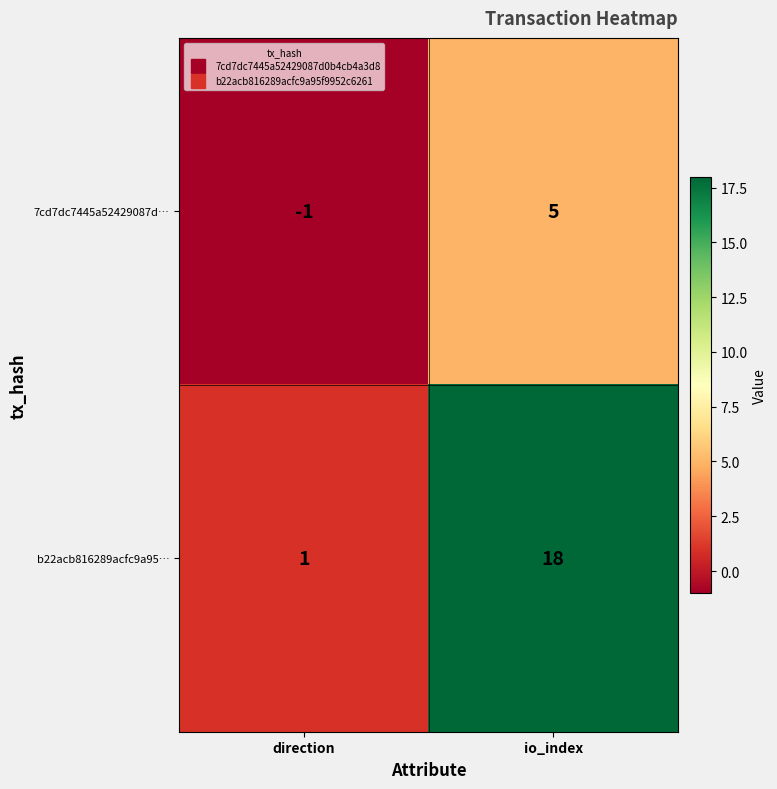

Rank the categories by b22acb816289acfc9a95… value from lowest to highest.

direction, io_index